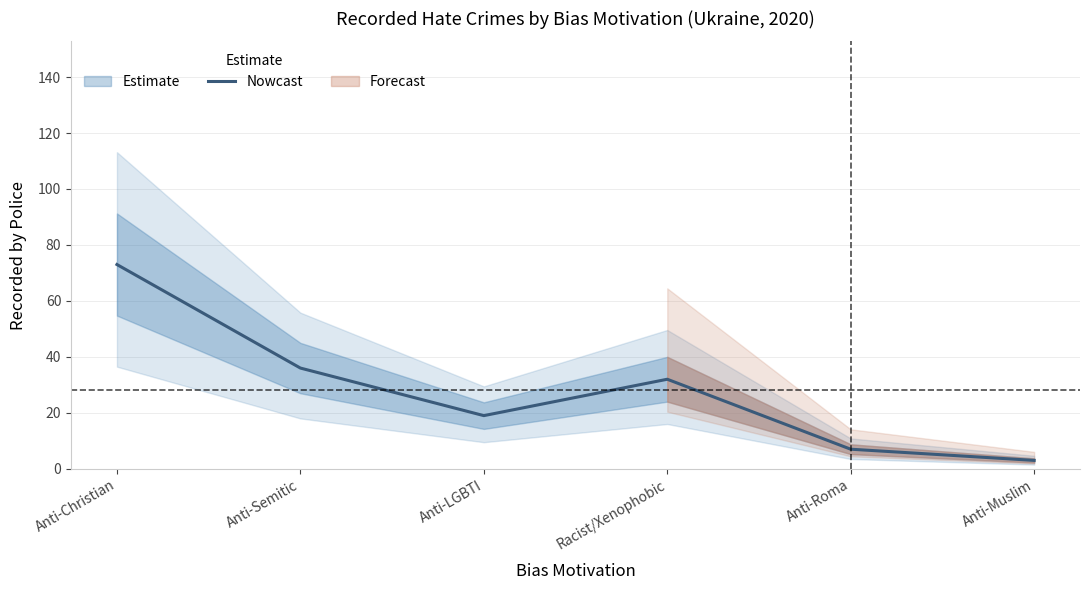

What is the average value?

28